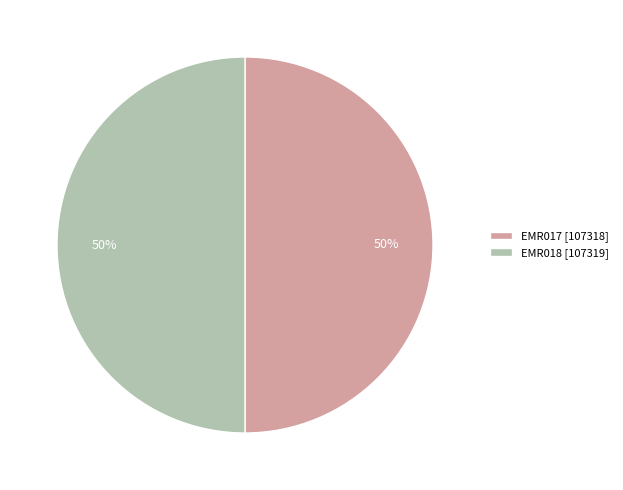

To the nearest percent, what is the combined percentage of EMR018 [107319] and EMR017 [107318]?

100%